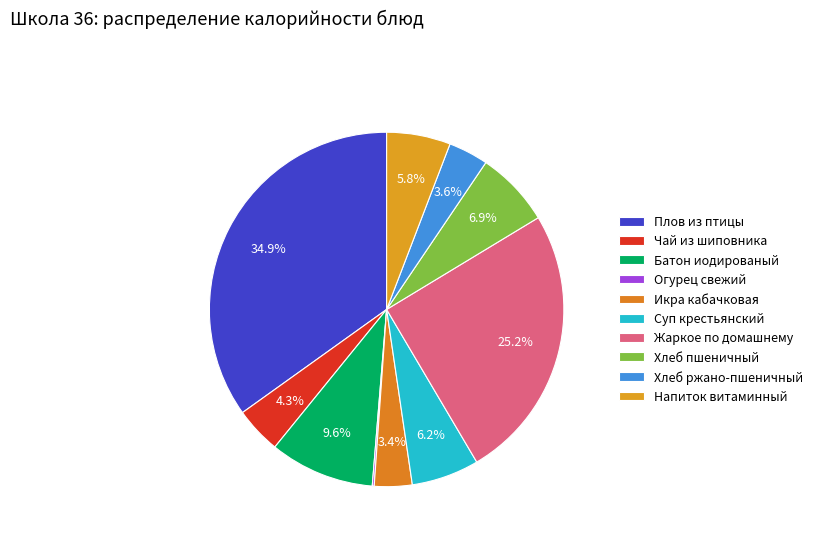

Combined, do Икра кабачковая and Огурец свежий account for over 50%?

No